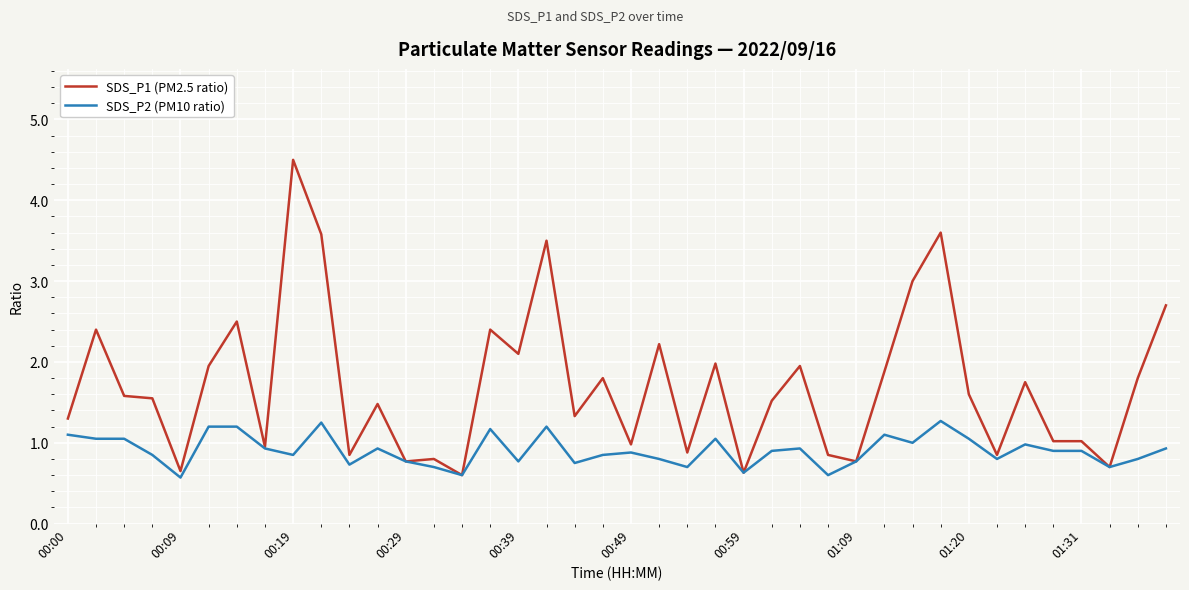

What is the highest value of the SDS_P1 (PM2.5 ratio) series?

4.5